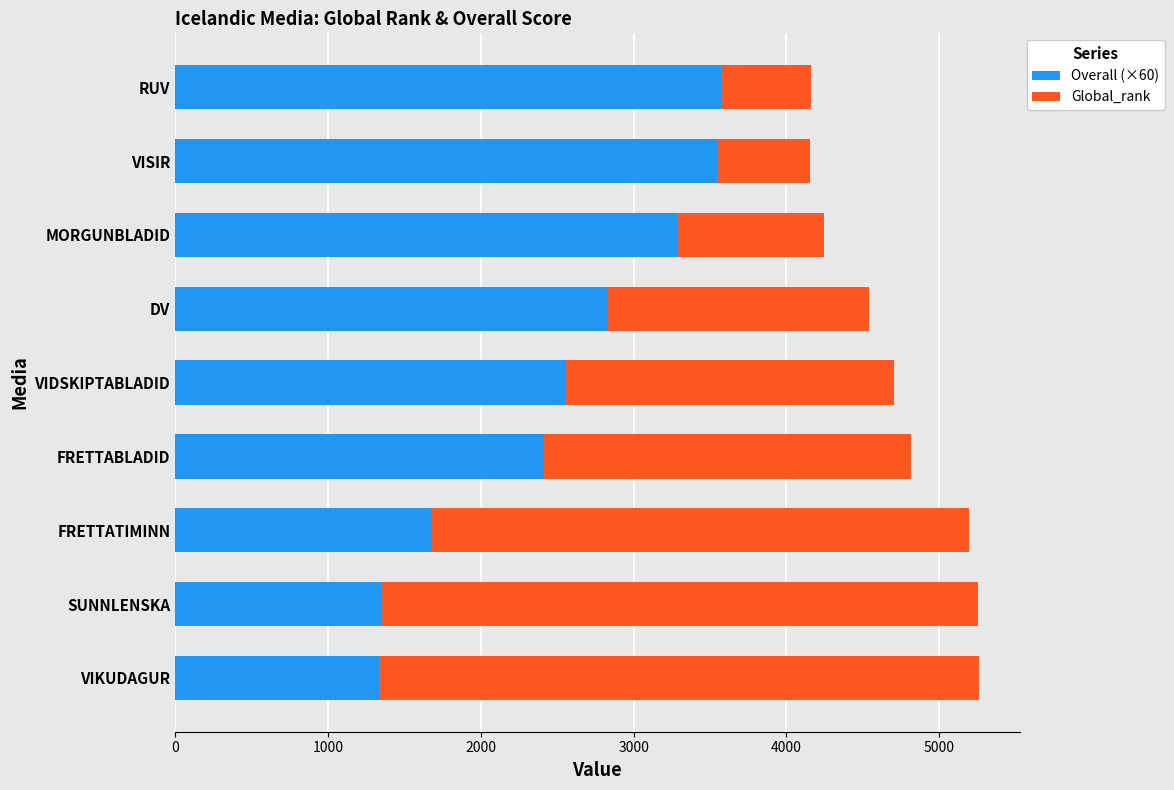

What is the total value across all series at VIKUDAGUR?

5262